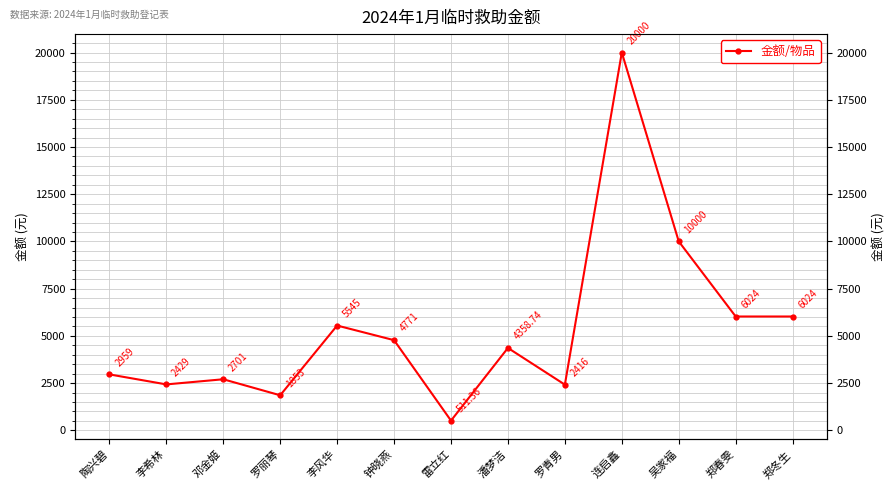

Where is the first local minimum?

李希林